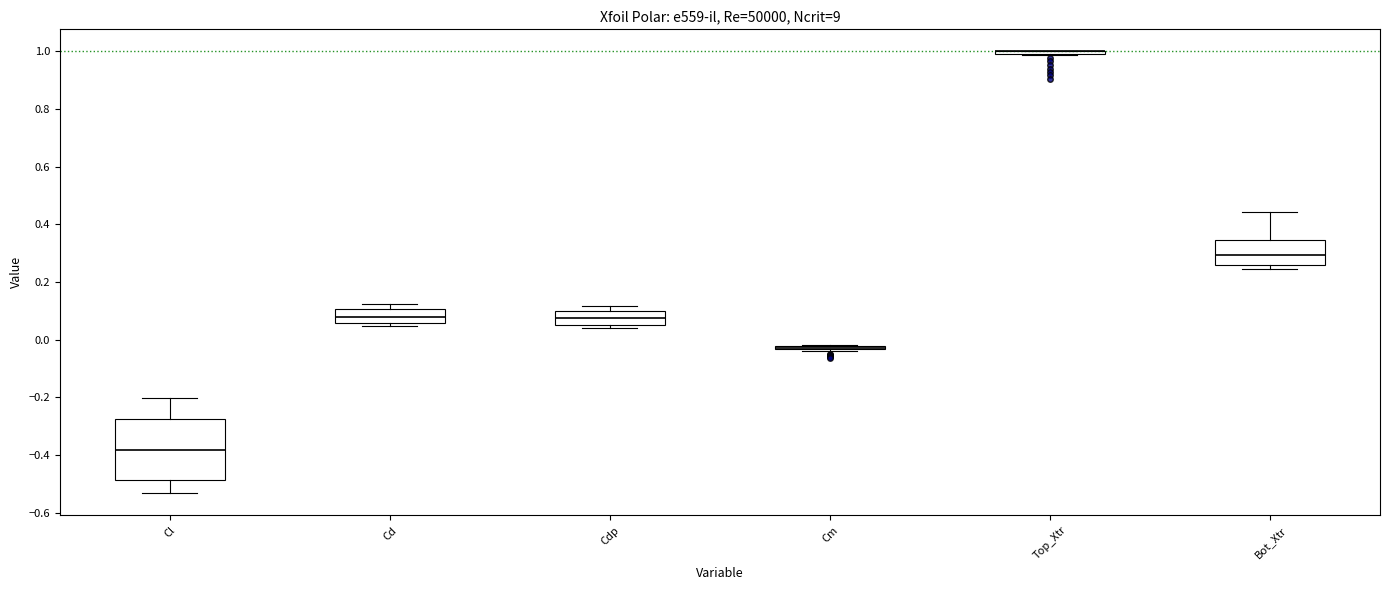

Comparing the boxes themselves (not the whiskers), which one is the tallest?

Cl